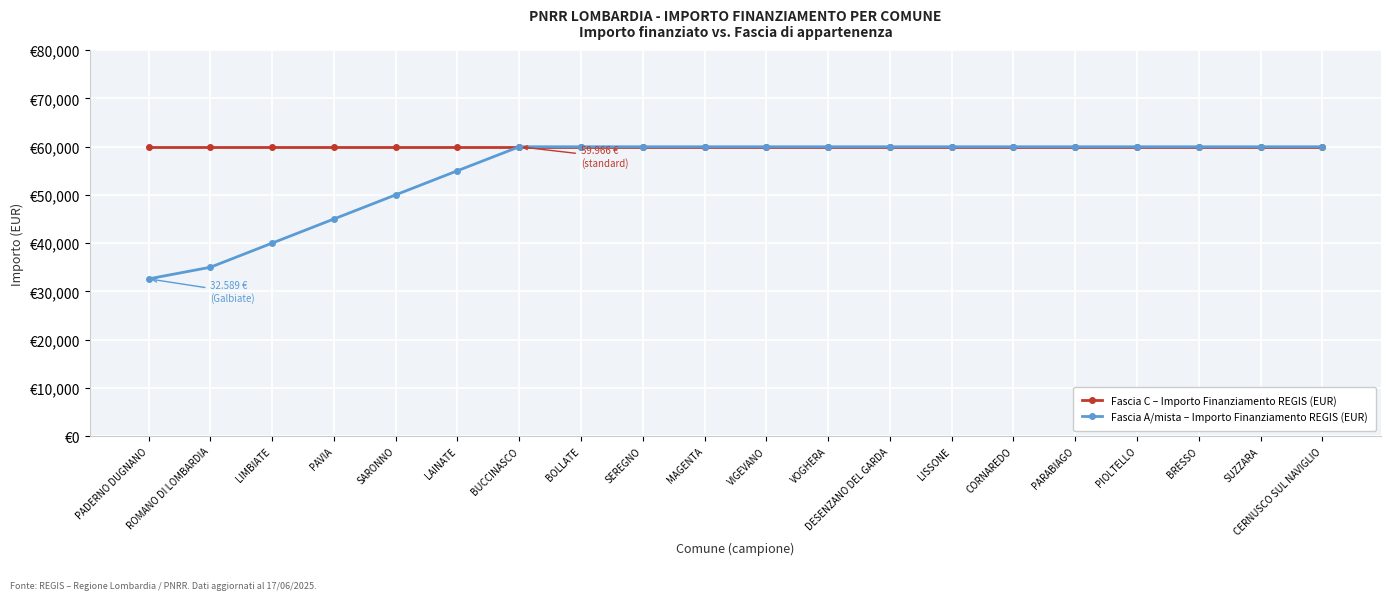

Where is Fascia A/mista – Importo Finanziamento REGIS (EUR) nearest to the value 46277?

PAVIA